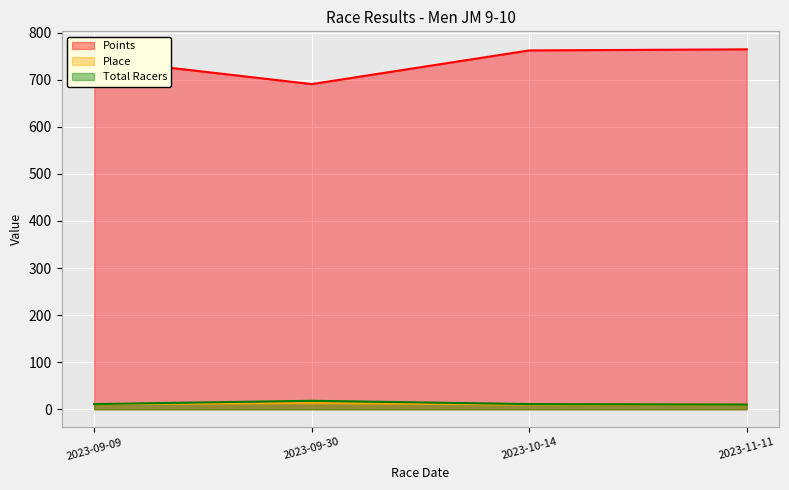

True or false: Total Racers and Place cross at least once.

False